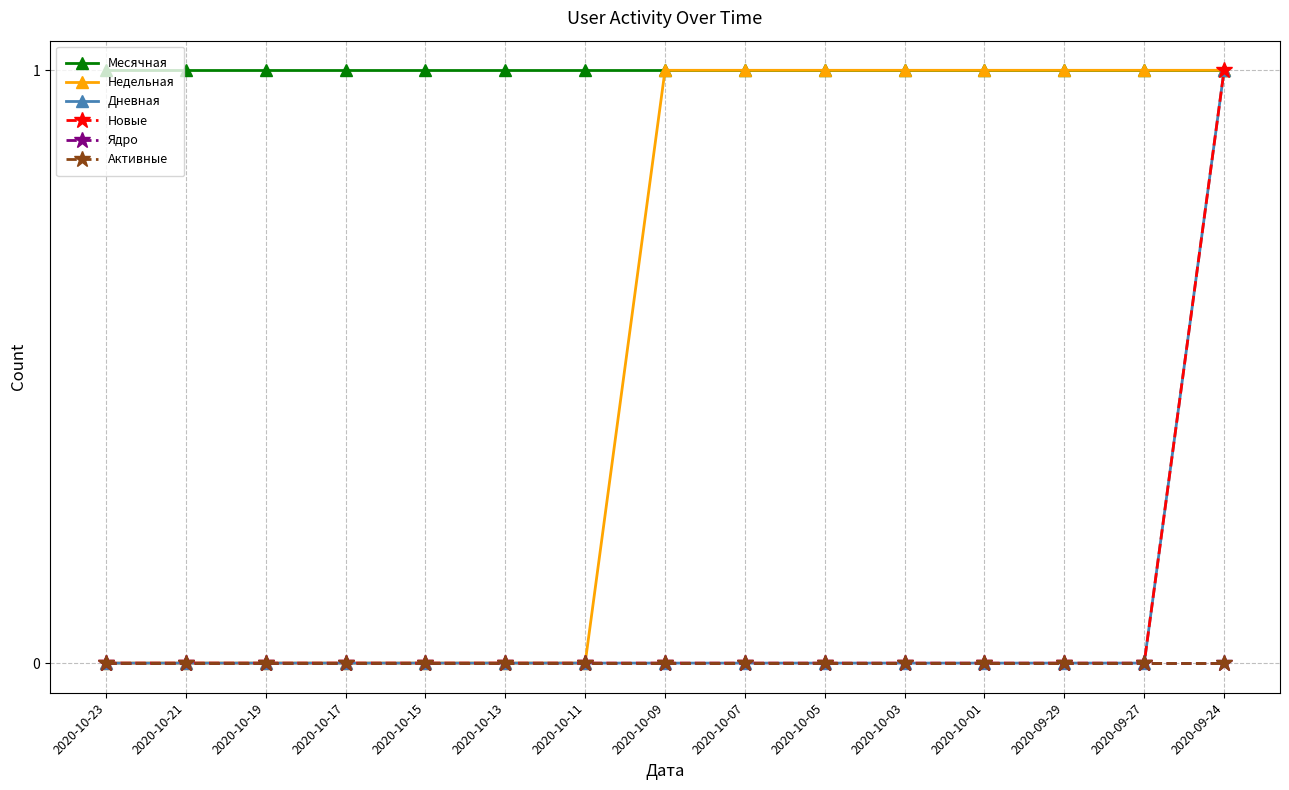

Is this an area chart (filled region under the line)?

No